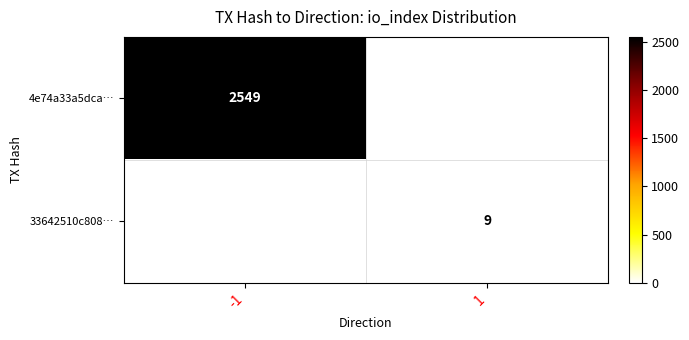

True or false: 4e74a33a5dca… has a value of 4573 at -1.

False